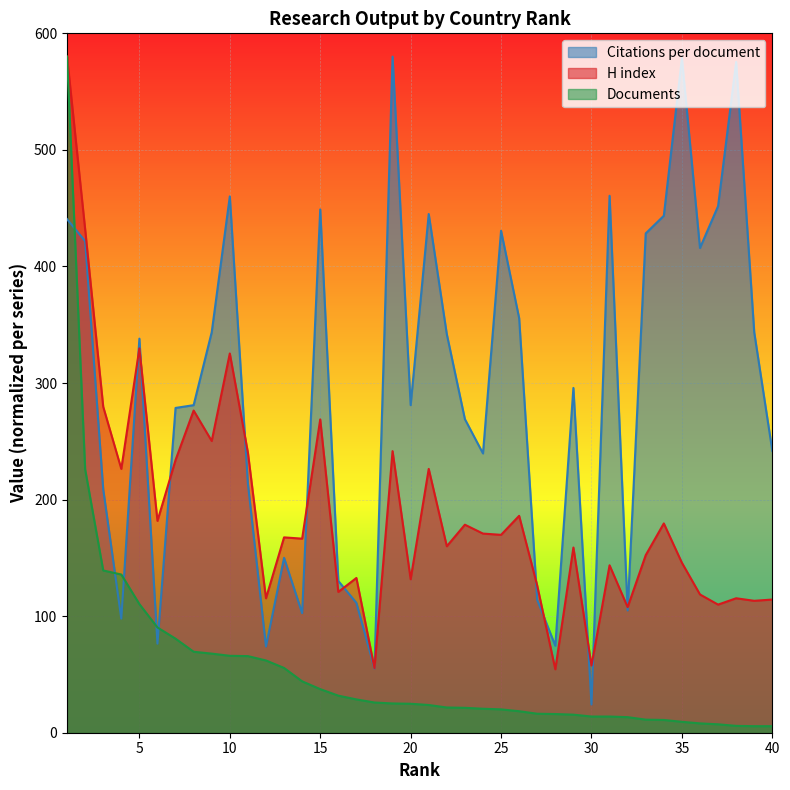

What is the sum of all H index values?

7545.4